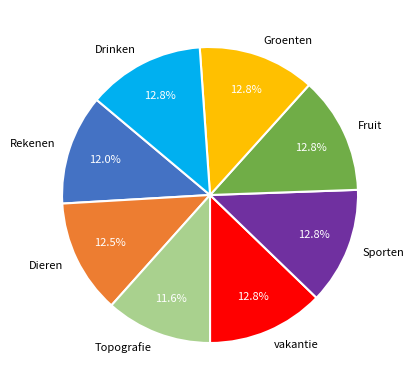

Does Groenten represent more than half of the total?

No